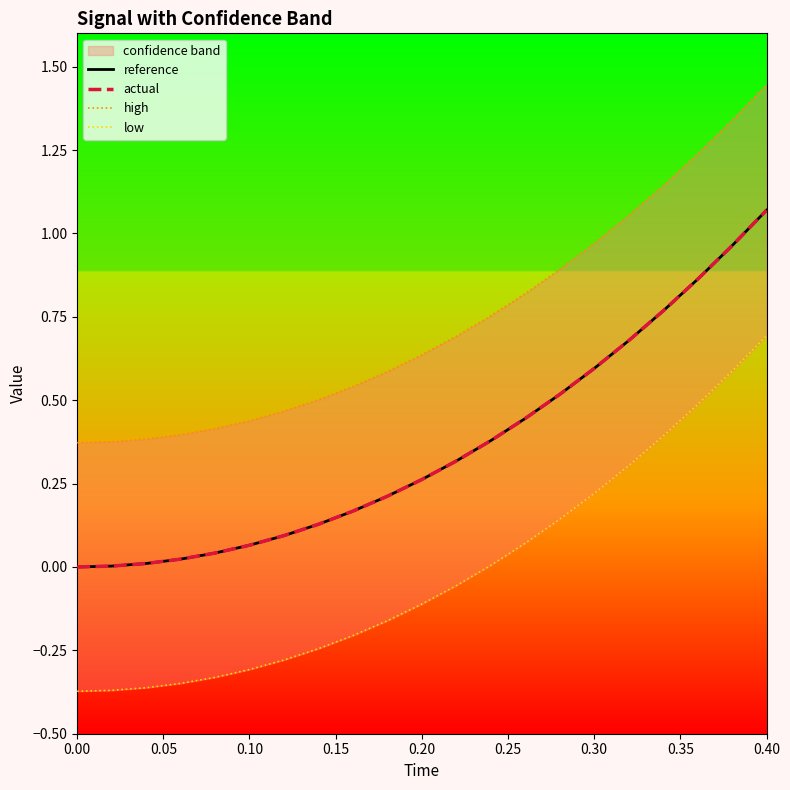

What is the difference between the maximum and minimum values in the high series?

1.1